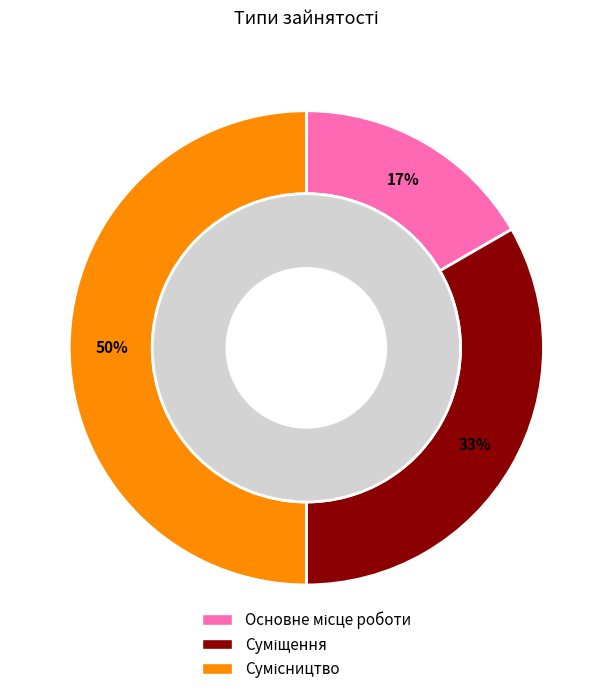

Combined, what portion of the pie is Сумісництво and Основне місце роботи?

66.7%